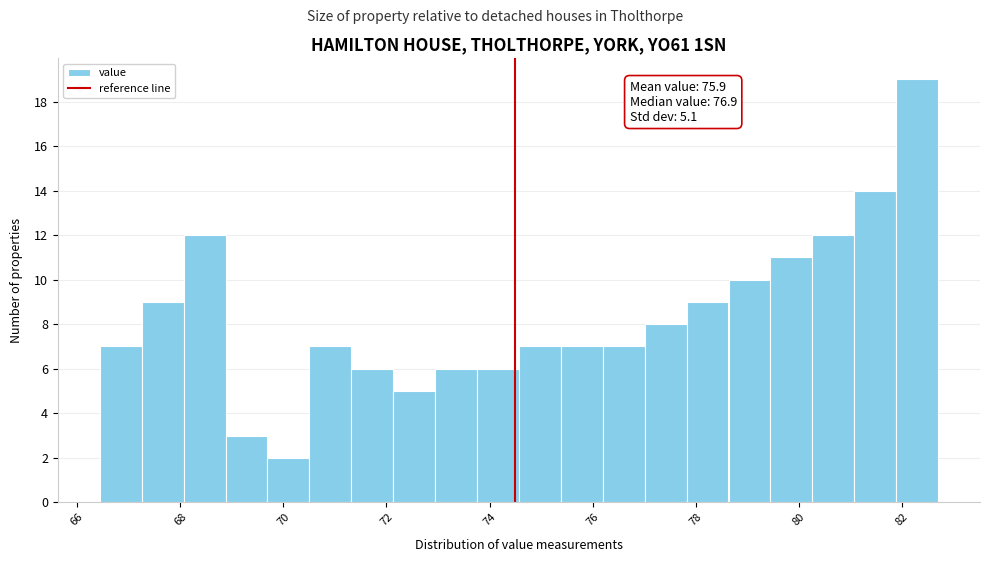

Which range on the x-axis has the tallest bar?

81.8 to 82.8